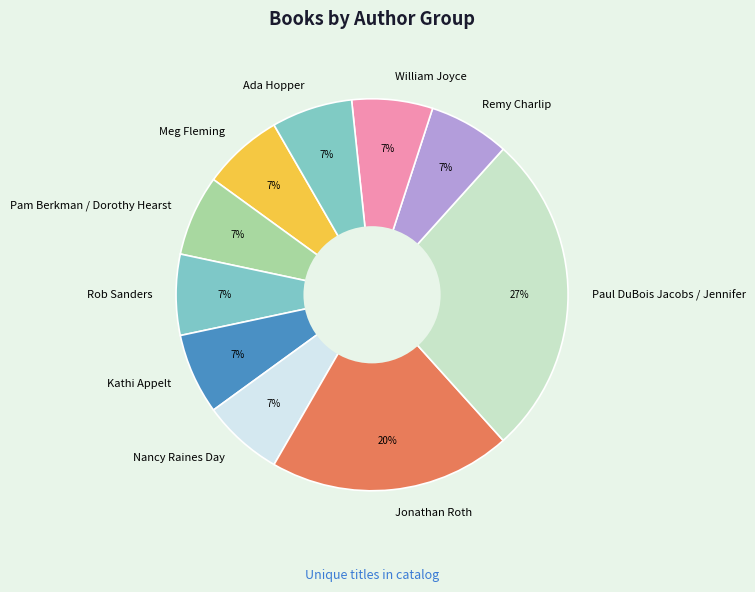

How many slices are in this pie chart?

10